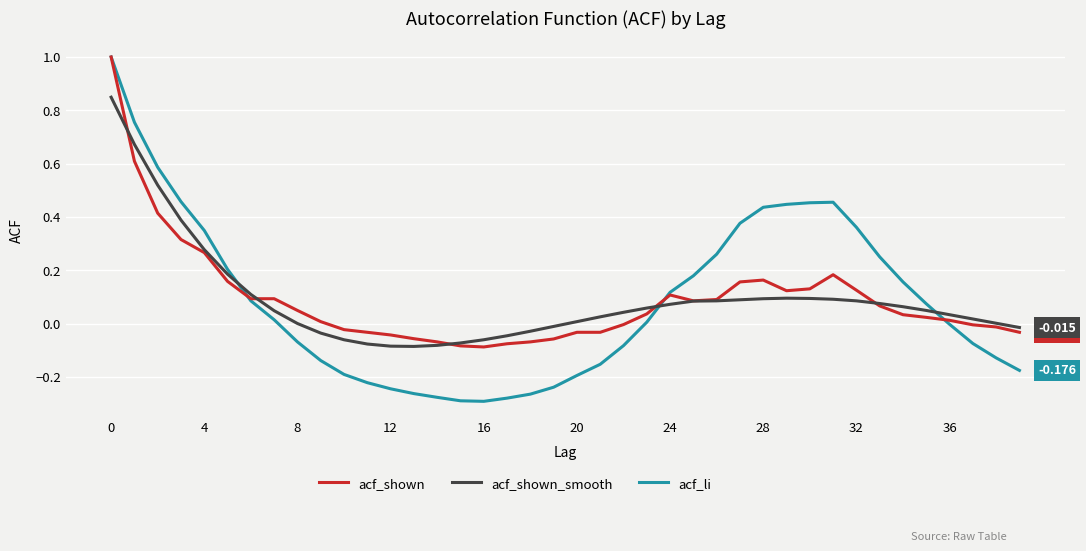

Reading right to left, what are all the values shown in this chart?

acf_li: -0.2	-0.1	-0.1	-0.0	0.1	0.2	0.2	0.4	0.5	0.5	0.4	0.4	0.4	0.3	0.2	0.1	0.0	-0.1	-0.2	-0.2	-0.2	-0.3	-0.3	-0.3	-0.3	-0.3	-0.3	-0.2	-0.2	-0.2	-0.1	-0.1	0.0	0.1	0.2	0.3	0.5	0.6	0.8	1.0
acf_shown: -0.0	-0.0	-0.0	0.0	0.0	0.0	0.1	0.1	0.2	0.1	0.1	0.2	0.2	0.1	0.1	0.1	0.0	-0.0	-0.0	-0.0	-0.1	-0.1	-0.1	-0.1	-0.1	-0.1	-0.1	-0.0	-0.0	-0.0	0.0	0.0	0.1	0.1	0.2	0.3	0.3	0.4	0.6	1.0
acf_shown_smooth: -0.0	0.0	0.0	0.0	0.0	0.1	0.1	0.1	0.1	0.1	0.1	0.1	0.1	0.1	0.1	0.1	0.1	0.0	0.0	0.0	-0.0	-0.0	-0.0	-0.1	-0.1	-0.1	-0.1	-0.1	-0.1	-0.1	-0.0	0.0	0.0	0.1	0.2	0.3	0.4	0.5	0.7	0.8